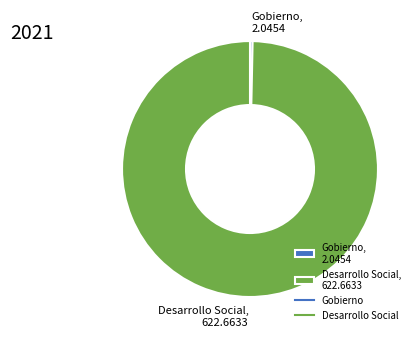

Is the sum of Gobierno, 2.0454 and Desarrollo Social, 622.6633 greater than half?

Yes